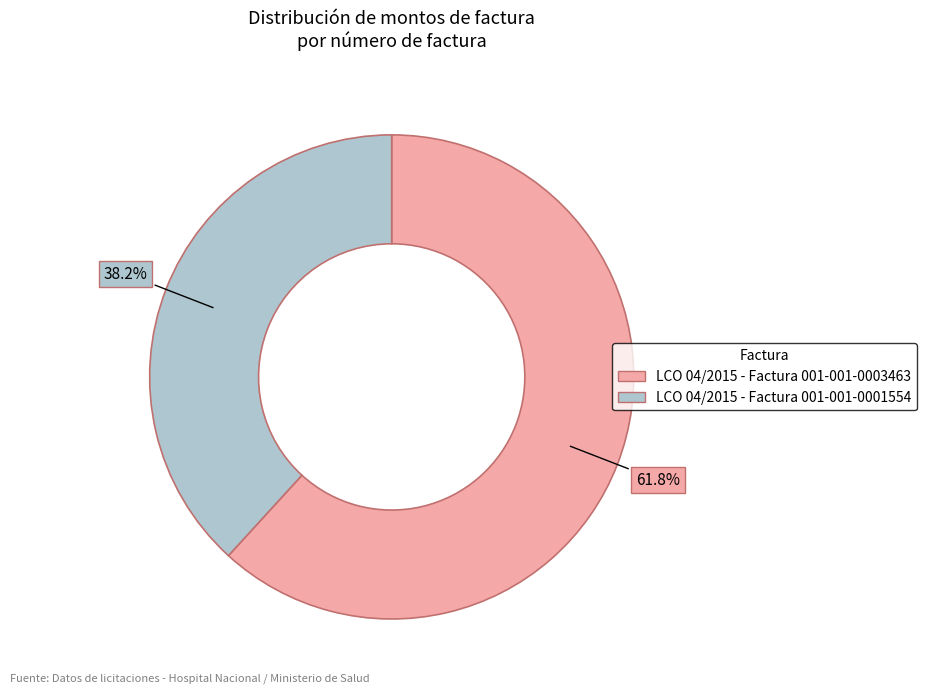

To the nearest percent, what is the combined percentage of LCO 04/2015 - Factura 001-001-0003463 and LCO 04/2015 - Factura 001-001-0001554?

100%